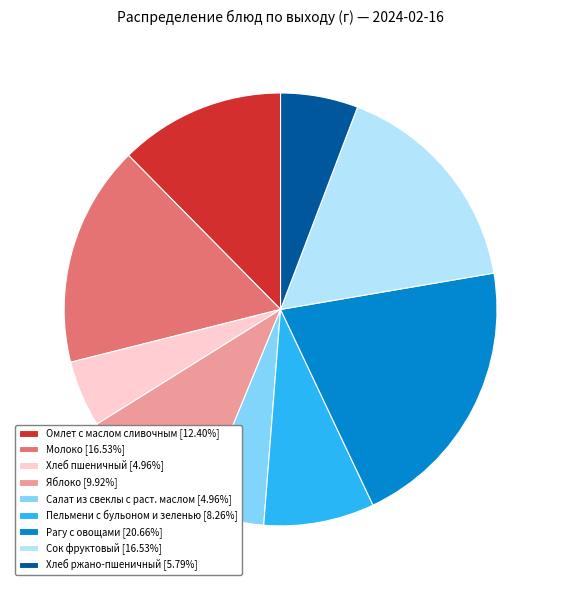

Does any single category account for the majority?

No